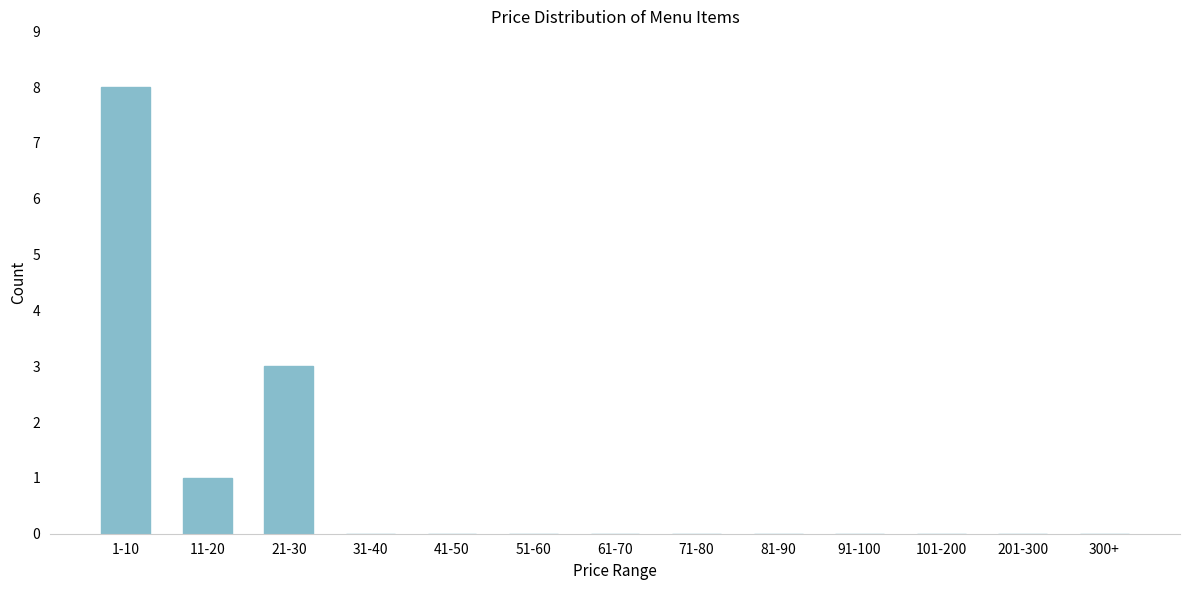

Reading left to right, extract all data points from this chart.

1-10=8	11-20=1	21-30=3	31-40=0	41-50=0	51-60=0	61-70=0	71-80=0	81-90=0	91-100=0	101-200=0	201-300=0	300+=0